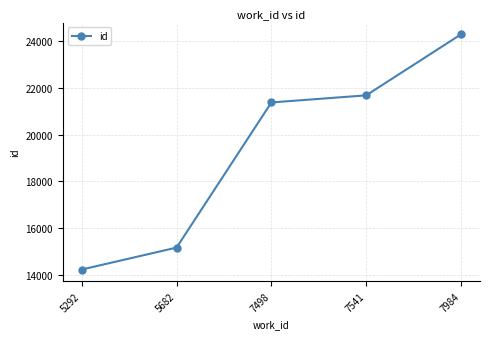

The value at 5682 is 24505. True or false?

False